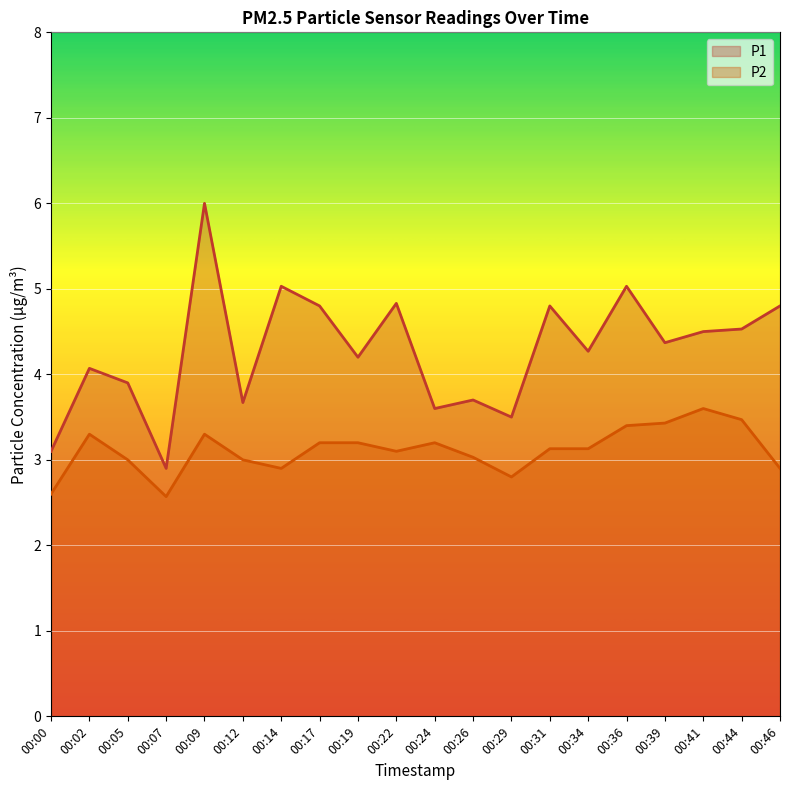

What is the greatest value displayed?

6.0